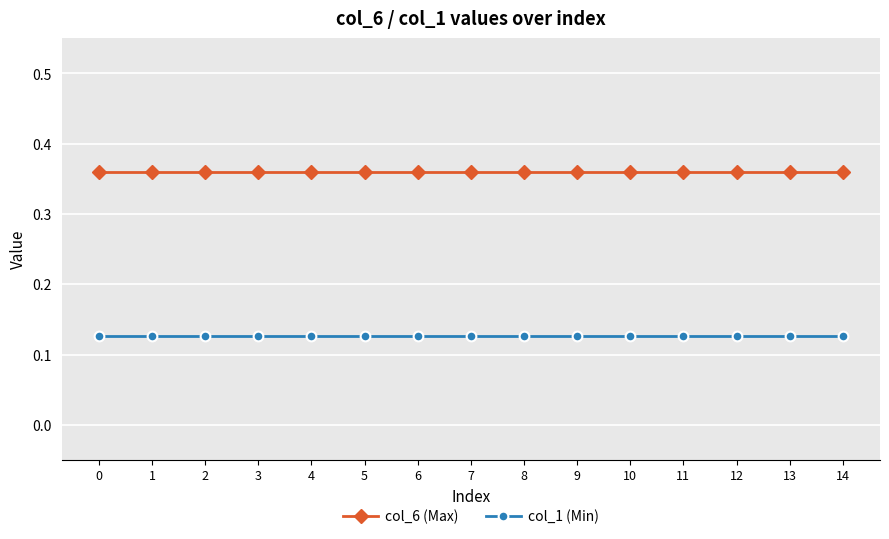

What is the total value across all series at 10?

0.5